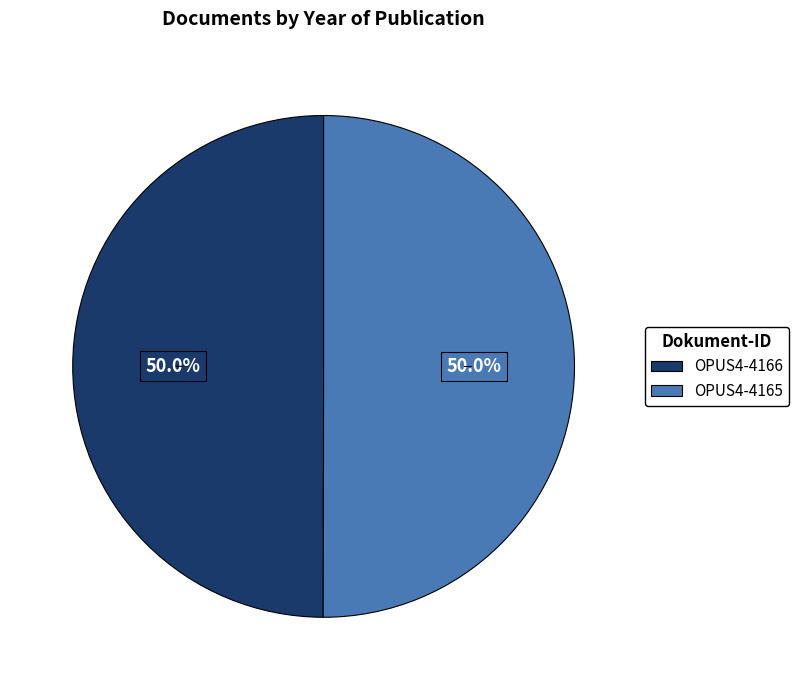

To the nearest percent, what portion does OPUS4-4166 represent?

50%